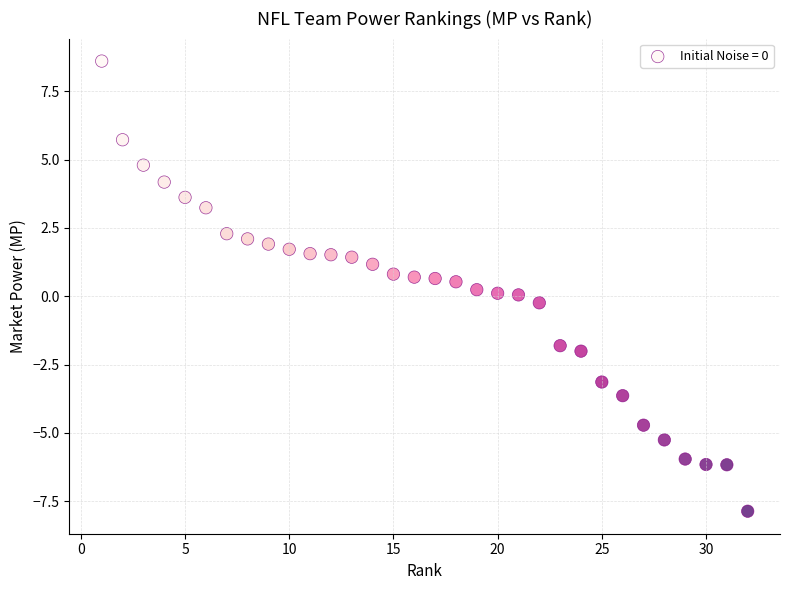

What is the range of X values (max minus min)?

31.0